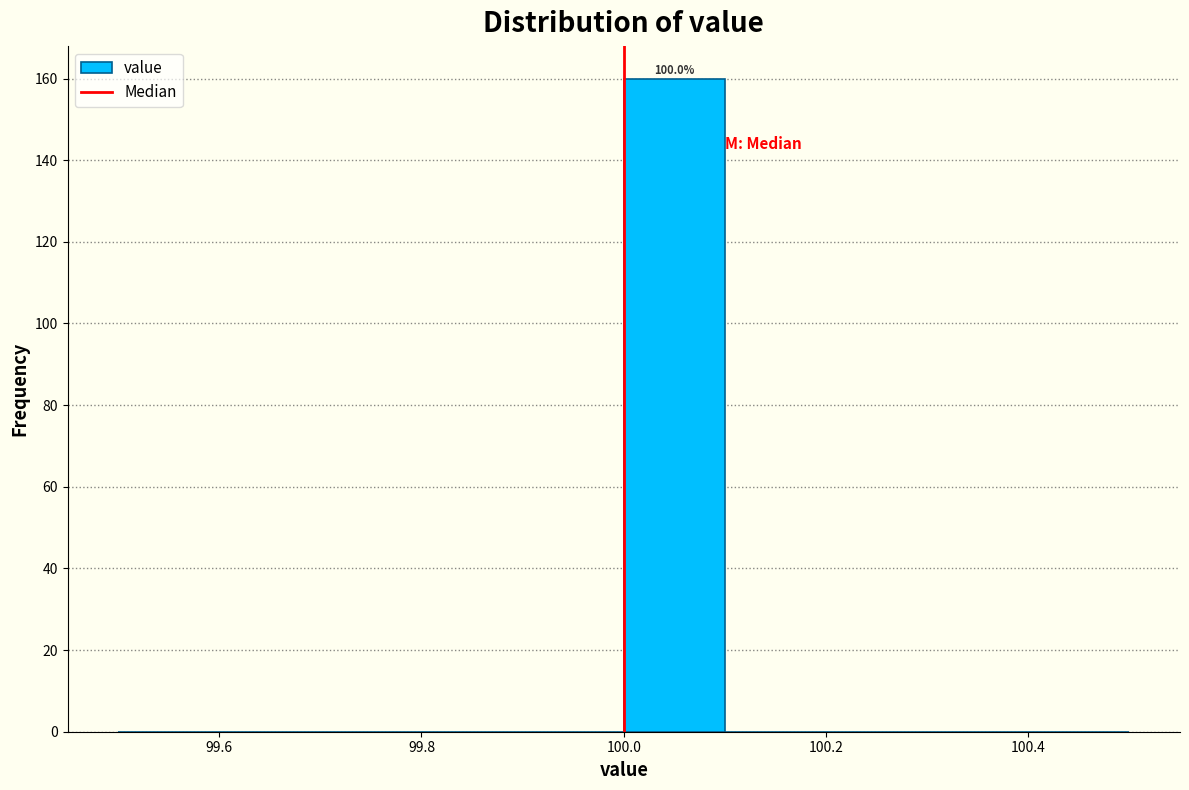

Over which range of the x-axis is the bar tallest?

100.0 to 100.1